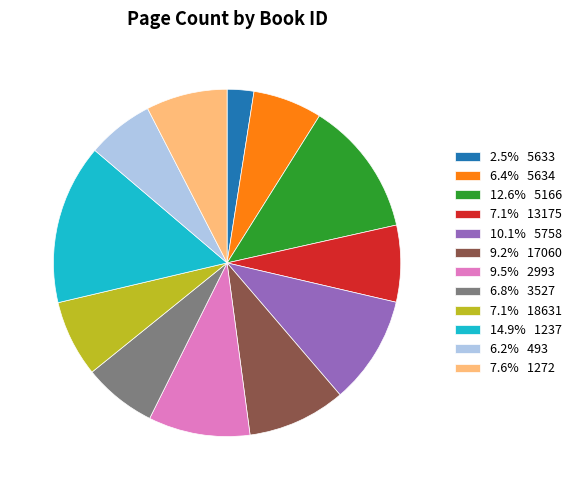

How many slices are in this pie chart?

12